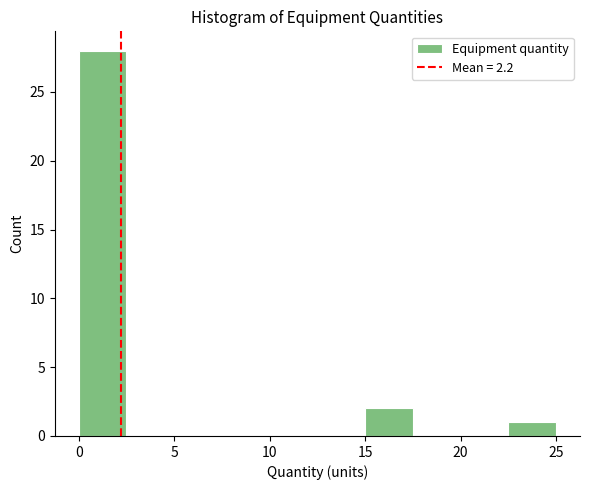

Which range on the x-axis has the tallest bar?

0.0 to 2.5